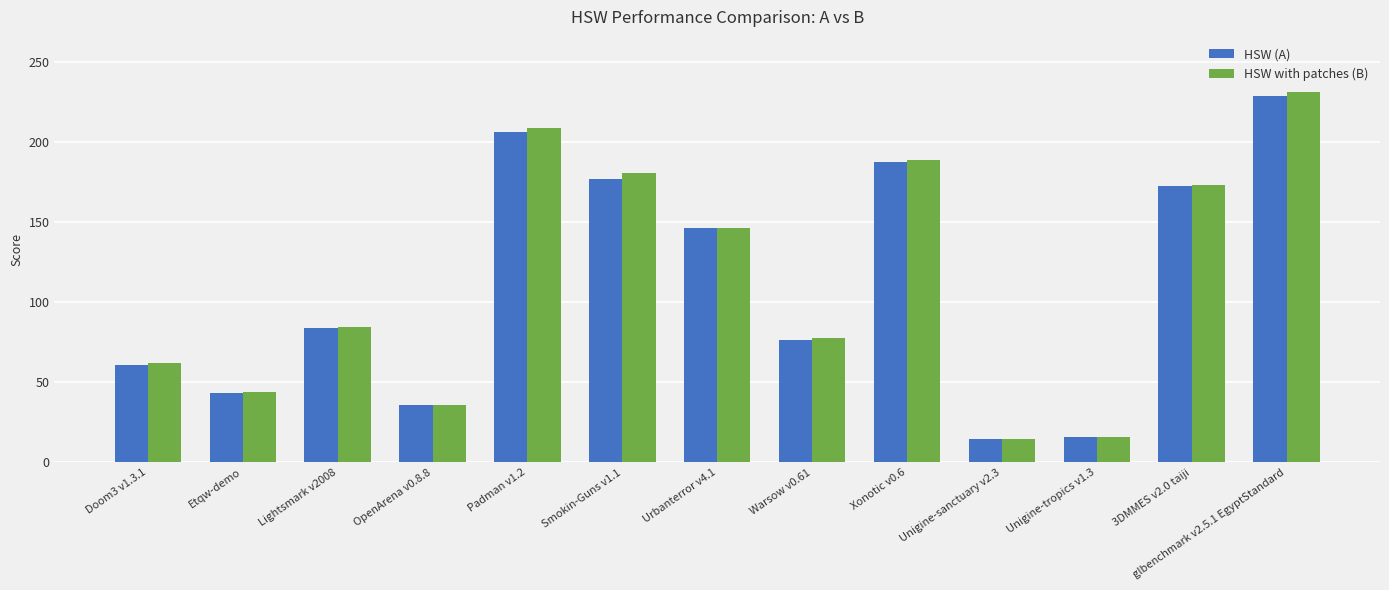

At which category is the sum across all series the highest?

glbenchmark v2.5.1 EgyptStandard